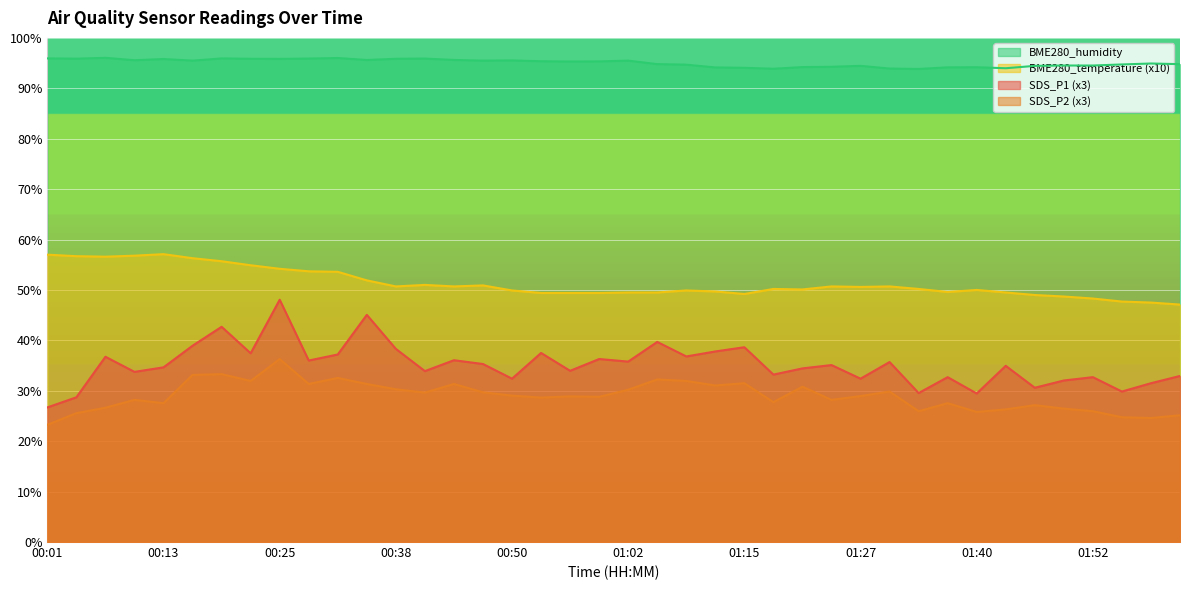

At which label does SDS_P1 first exceed 35?

00:07